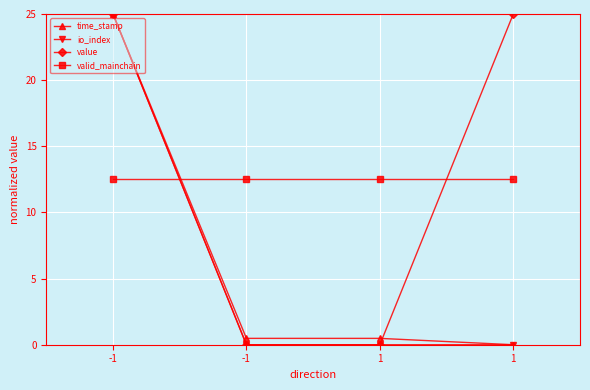

At -1, list the series in order from largest to smallest.

time_stamp, io_index, value, valid_mainchain